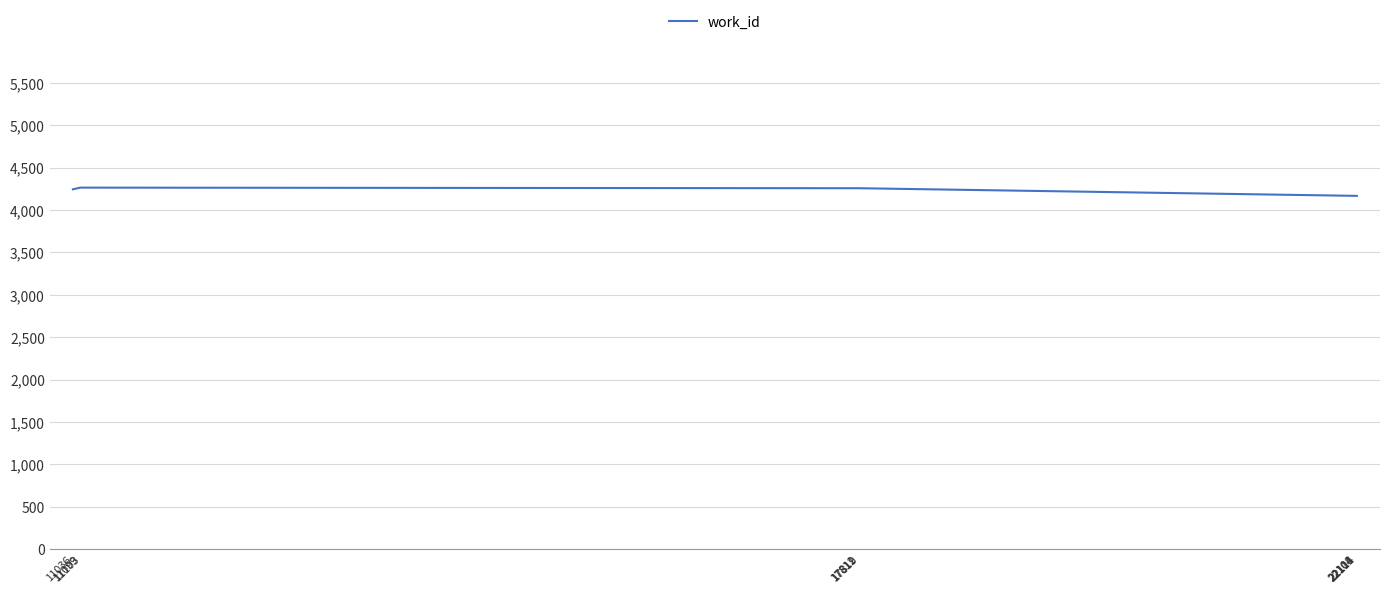

At which label does the data first exceed 4257?

11099